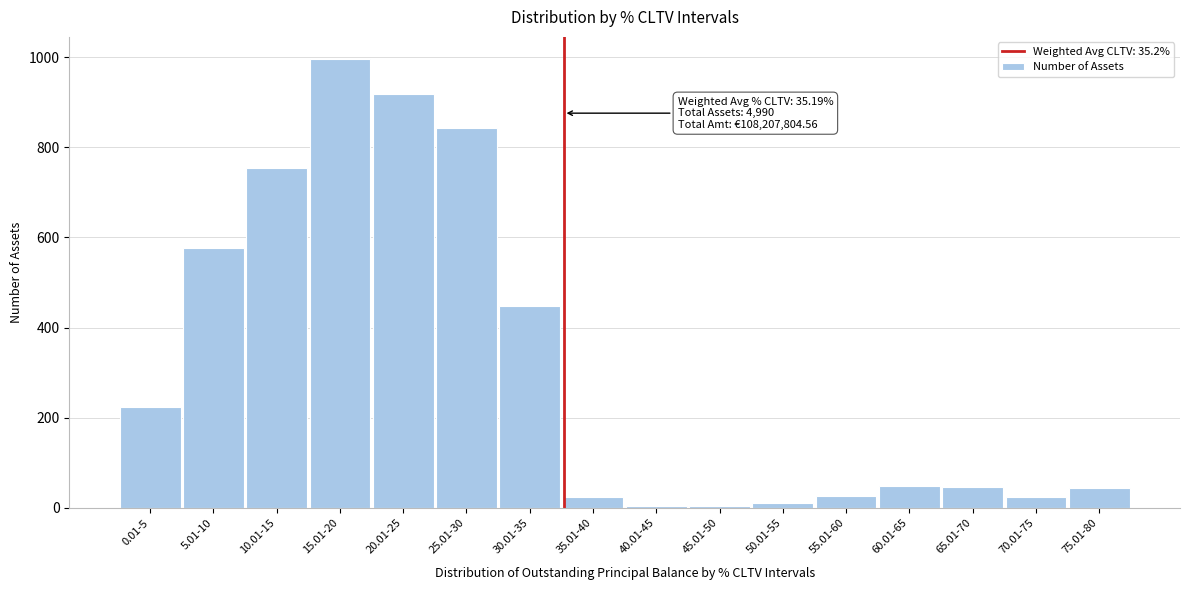

What is the label of the 14th bar from the left?

65.01-70